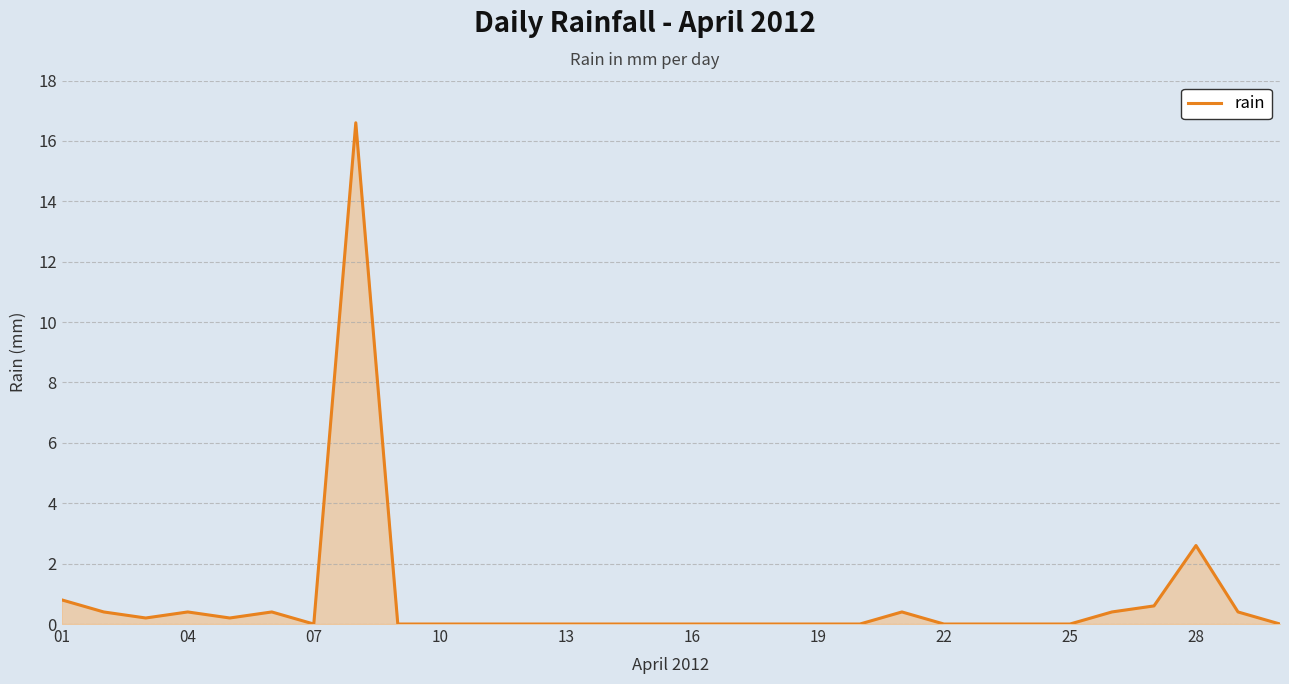

What is the maximum value shown in the chart?

16.6